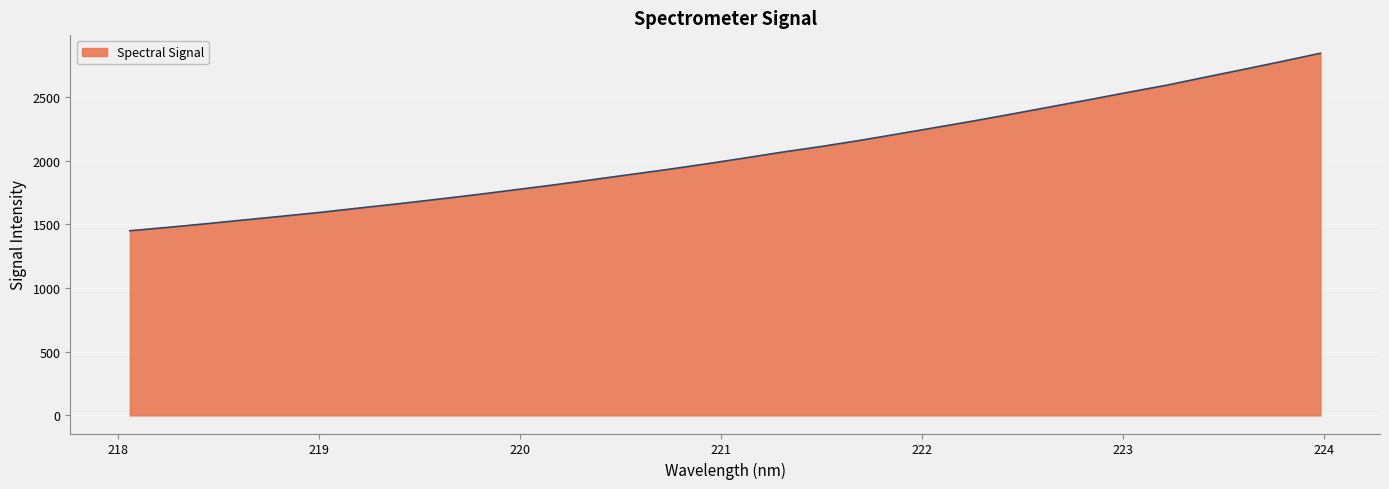

What is the maximum value shown in the chart?

2844.6